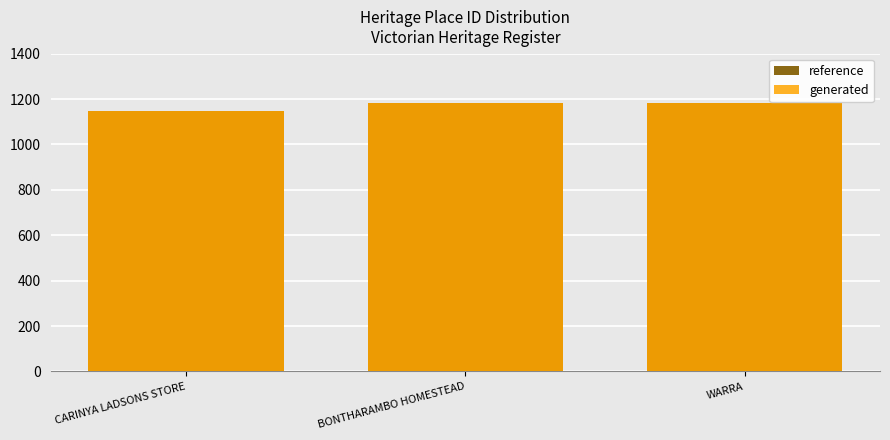

At how many categories does at least one series exceed 1152?

2